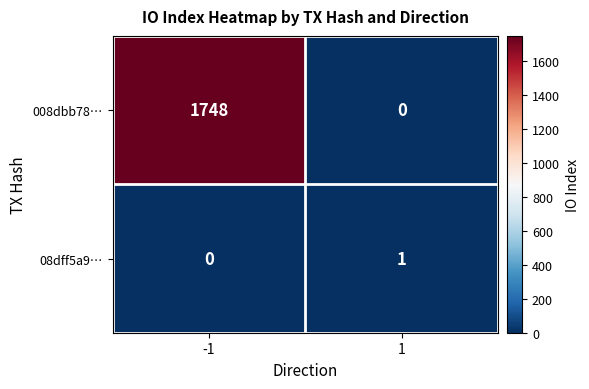

What is the greatest value displayed?

1748